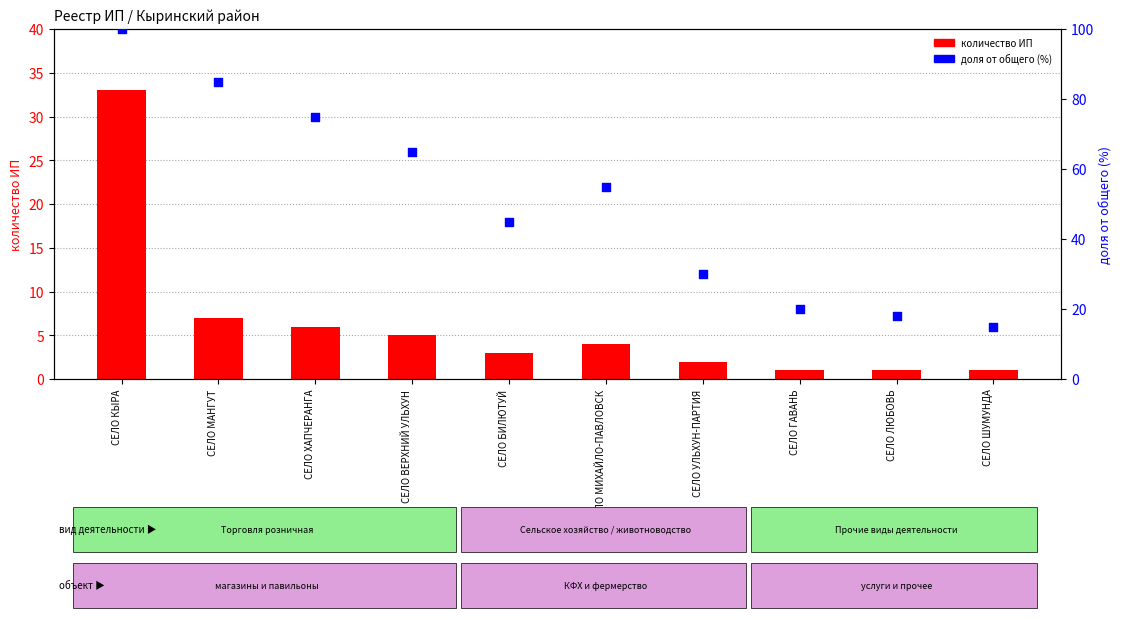

Which series has the largest total across all categories?

доля от общего (%)